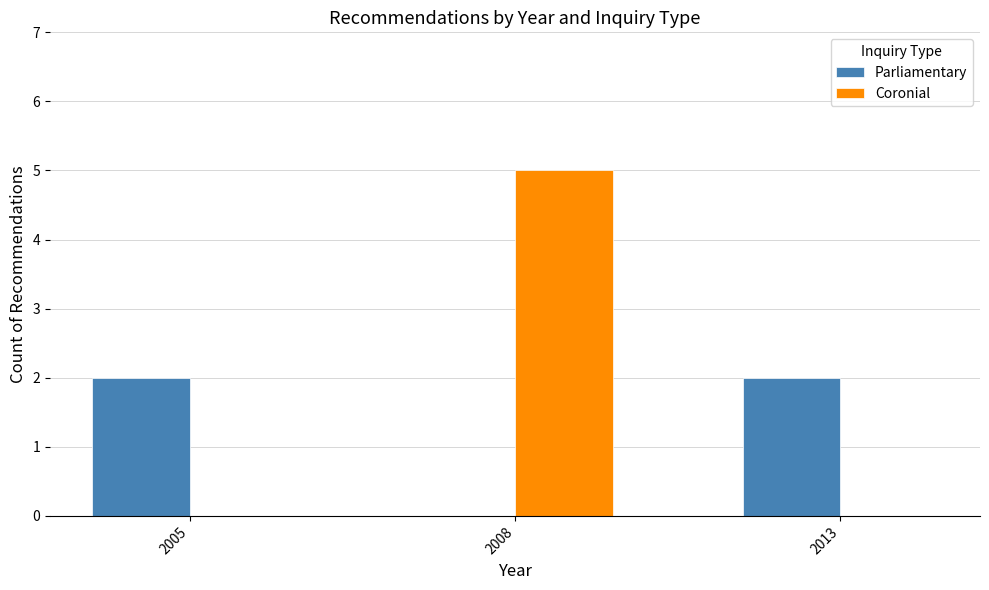

Is it true that Parliamentary equals 0 at 2008?

True